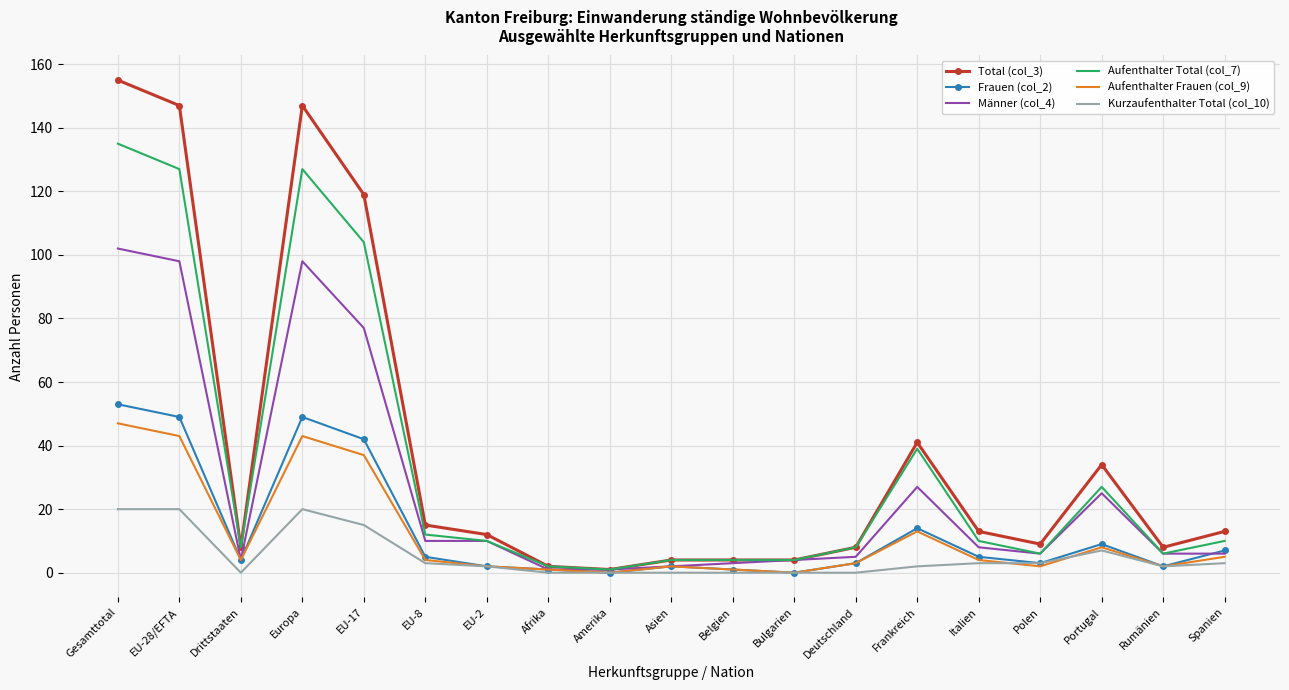

Reading left to right, transcribe all the data shown in this chart.

Total (col_3): Gesamttotal=155	EU-28/EFTA=147	Drittstaaten=8	Europa=147	EU-17=119	EU-8=15	EU-2=12	Afrika=2	Amerika=1	Asien=4	Belgien=4	Bulgarien=4	Deutschland=8	Frankreich=41	Italien=13	Polen=9	Portugal=34	Rumänien=8	Spanien=13
Frauen (col_2): Gesamttotal=53	EU-28/EFTA=49	Drittstaaten=4	Europa=49	EU-17=42	EU-8=5	EU-2=2	Afrika=1	Amerika=0	Asien=2	Belgien=1	Bulgarien=0	Deutschland=3	Frankreich=14	Italien=5	Polen=3	Portugal=9	Rumänien=2	Spanien=7
Männer (col_4): Gesamttotal=102	EU-28/EFTA=98	Drittstaaten=4	Europa=98	EU-17=77	EU-8=10	EU-2=10	Afrika=1	Amerika=1	Asien=2	Belgien=3	Bulgarien=4	Deutschland=5	Frankreich=27	Italien=8	Polen=6	Portugal=25	Rumänien=6	Spanien=6
Aufenthalter Total (col_7): Gesamttotal=135	EU-28/EFTA=127	Drittstaaten=8	Europa=127	EU-17=104	EU-8=12	EU-2=10	Afrika=2	Amerika=1	Asien=4	Belgien=4	Bulgarien=4	Deutschland=8	Frankreich=39	Italien=10	Polen=6	Portugal=27	Rumänien=6	Spanien=10
Aufenthalter Frauen (col_9): Gesamttotal=47	EU-28/EFTA=43	Drittstaaten=4	Europa=43	EU-17=37	EU-8=4	EU-2=2	Afrika=1	Amerika=0	Asien=2	Belgien=1	Bulgarien=0	Deutschland=3	Frankreich=13	Italien=4	Polen=2	Portugal=8	Rumänien=2	Spanien=5
Kurzaufenthalter Total (col_10): Gesamttotal=20	EU-28/EFTA=20	Drittstaaten=0	Europa=20	EU-17=15	EU-8=3	EU-2=2	Afrika=0	Amerika=0	Asien=0	Belgien=0	Bulgarien=0	Deutschland=0	Frankreich=2	Italien=3	Polen=3	Portugal=7	Rumänien=2	Spanien=3